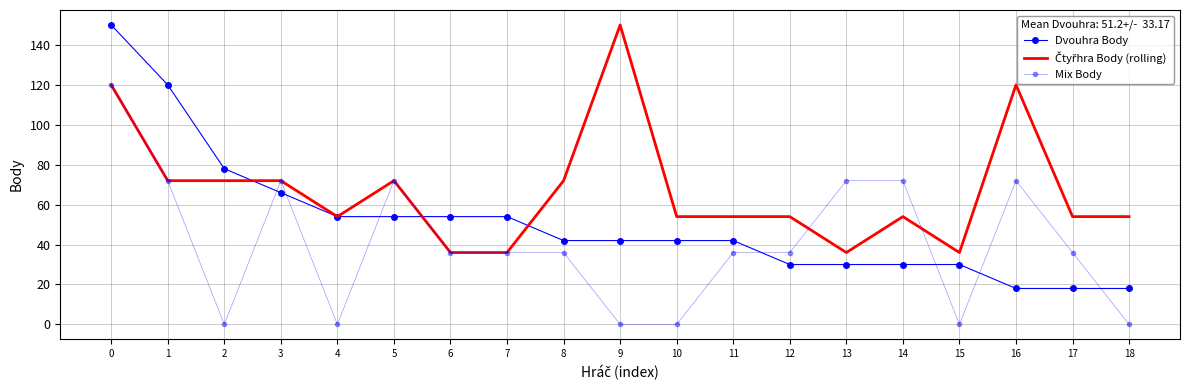

What is the value of the Čtyřhra Body (rolling) point at the 12th from the left?

54